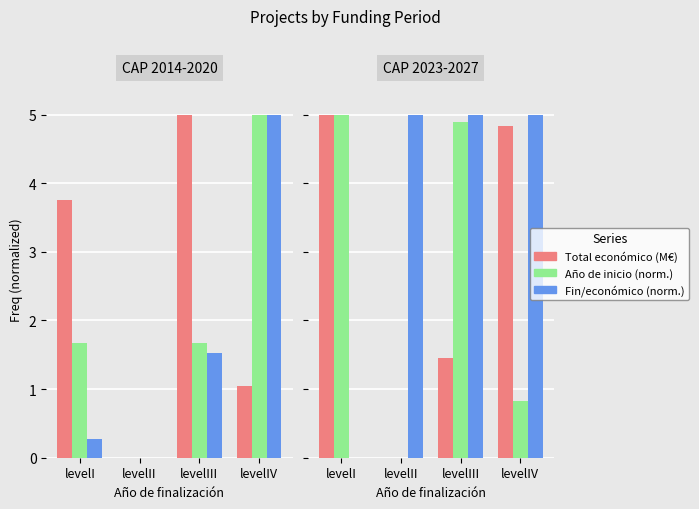

What position from the right is levelII?

3